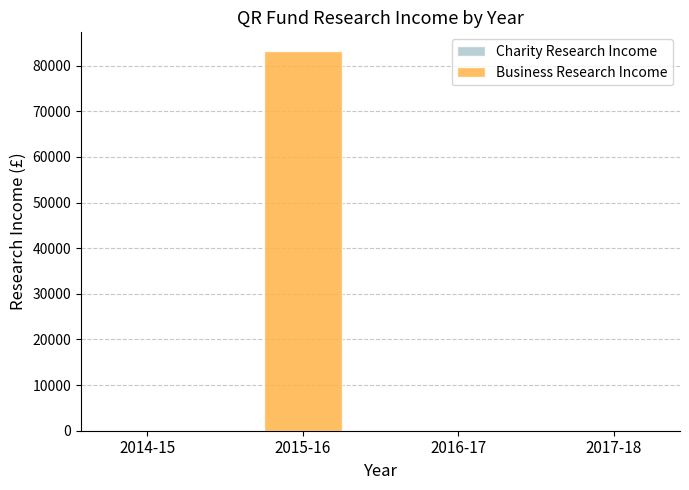

Which has a higher value, 2015-16 or 2016-17?

2015-16